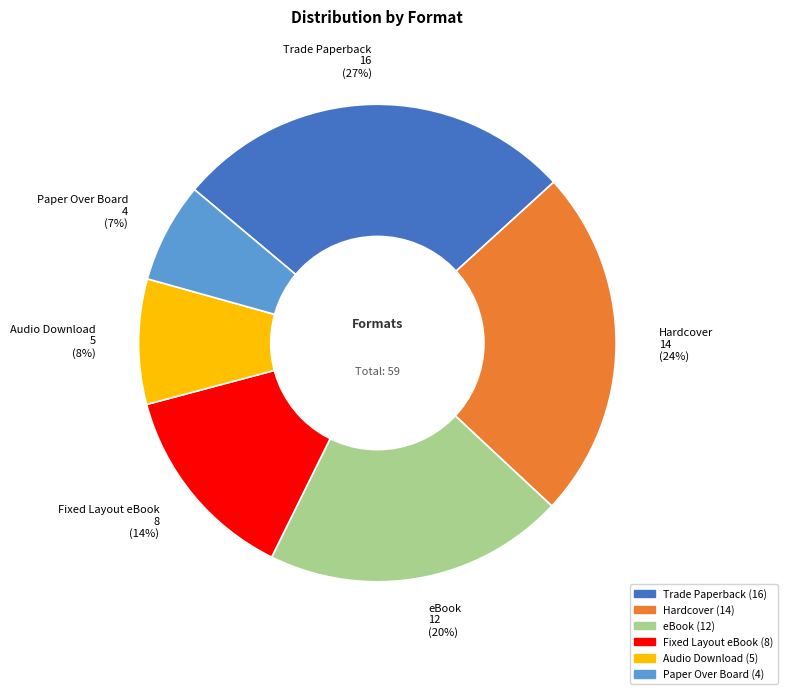

What is the smallest slice in the pie chart?

Paper Over Board